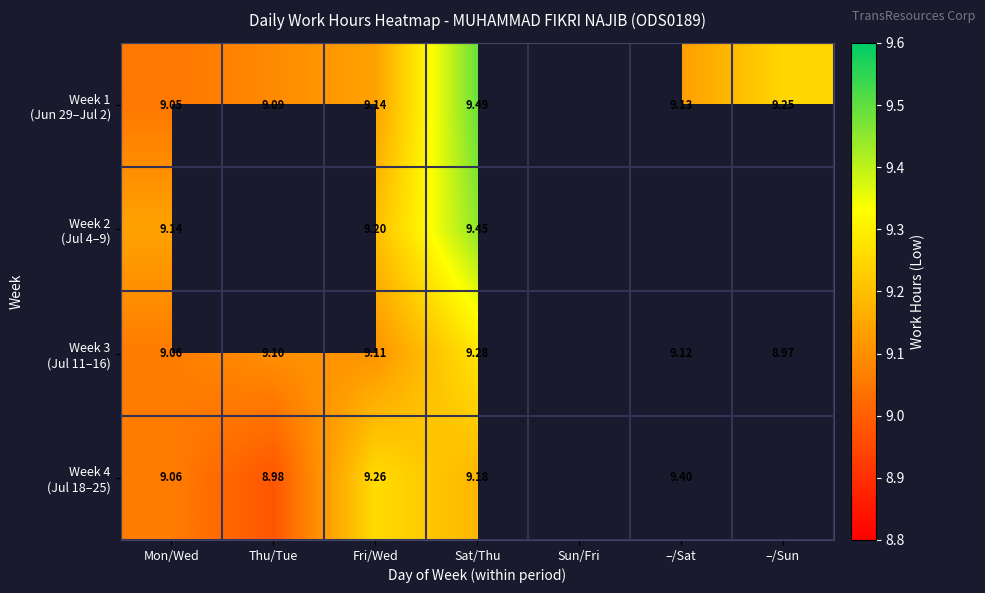

At which label is Week 4 (Jul 18–25) closest to 9?

Thu/Tue